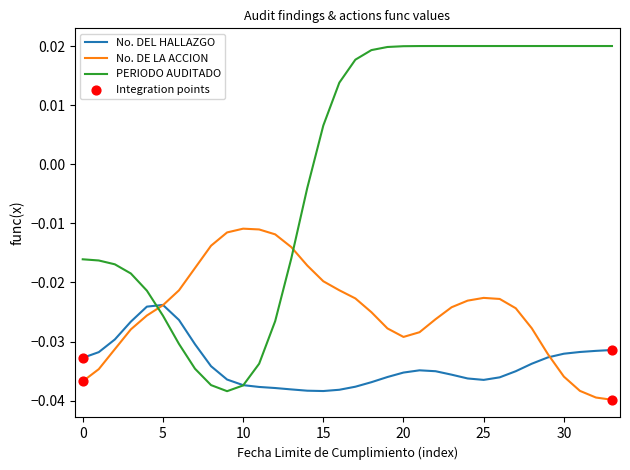

Which series has the largest total across all categories?

PERIODO AUDITADO